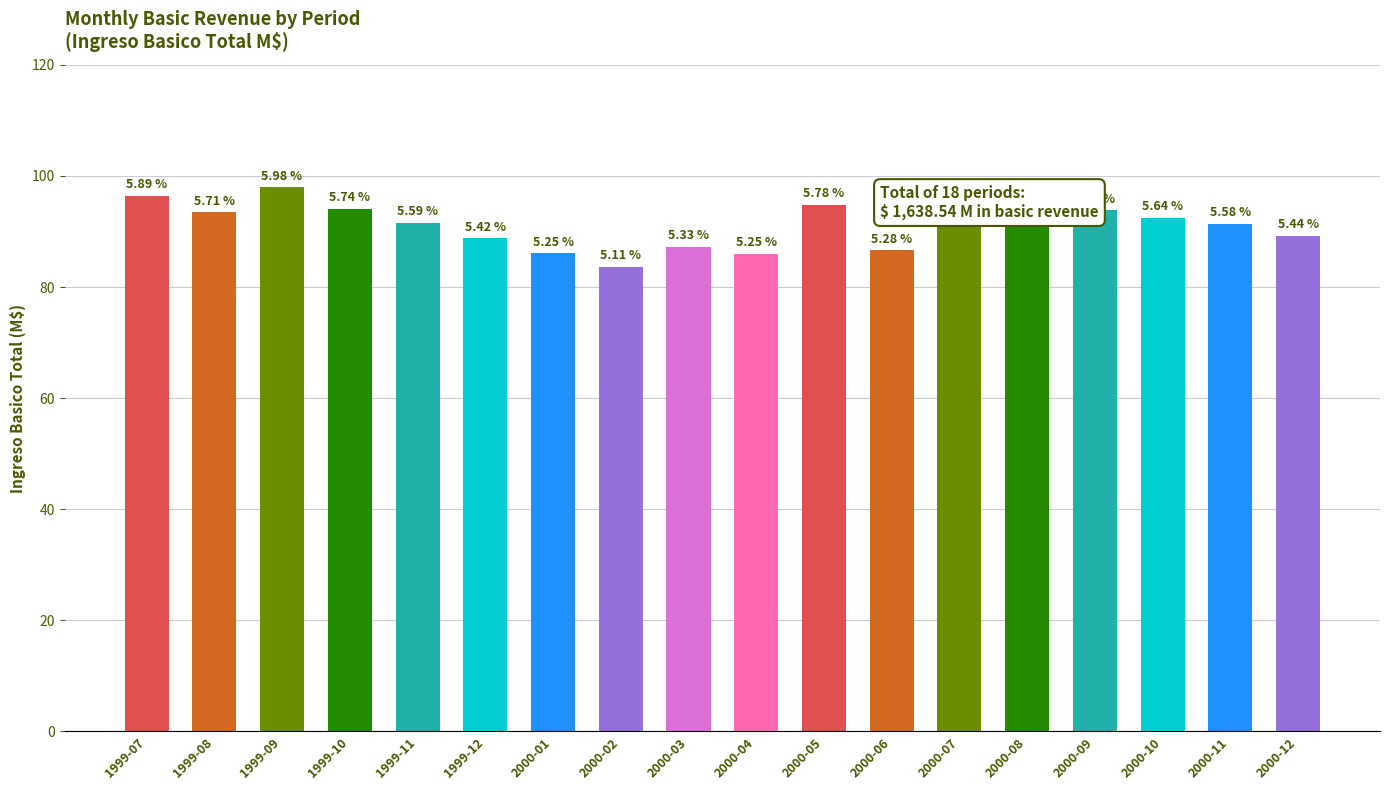

Are the bars horizontal?

No